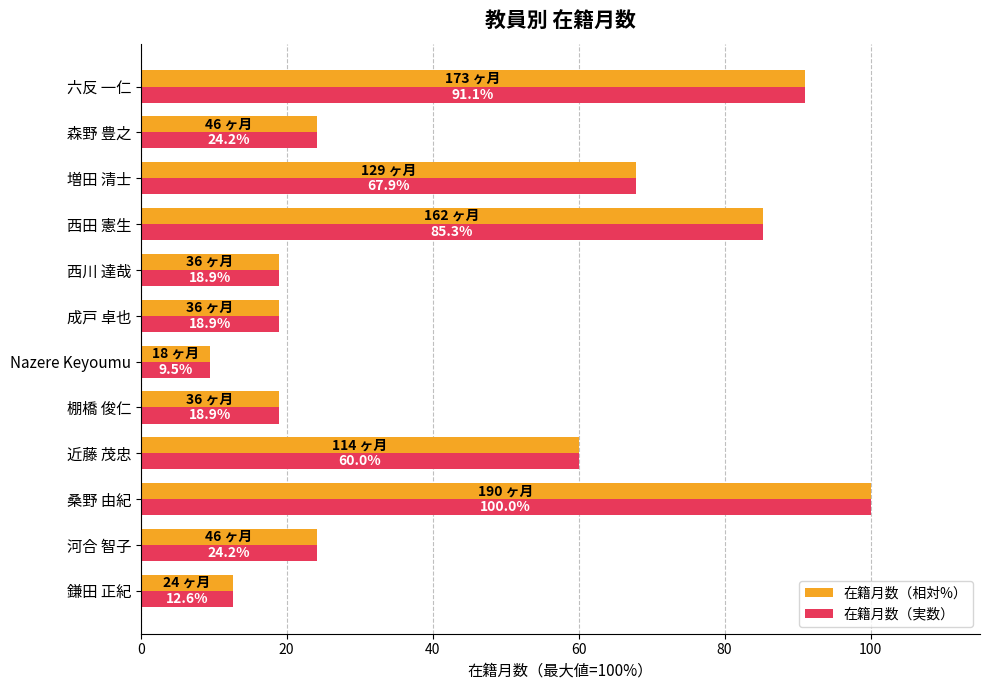

Which category has the highest value in the 在籍月数（相対%） series?

桑野 由紀